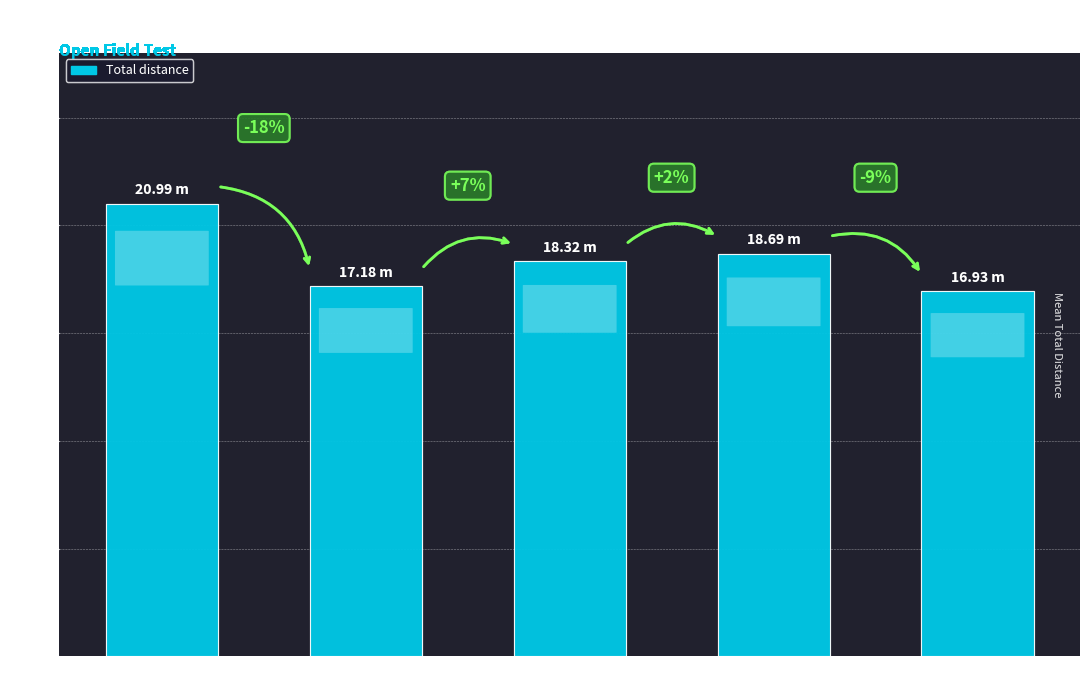

What is the change in value from FEMALE-CNTRL to MALE-CNTRL?

-3.8